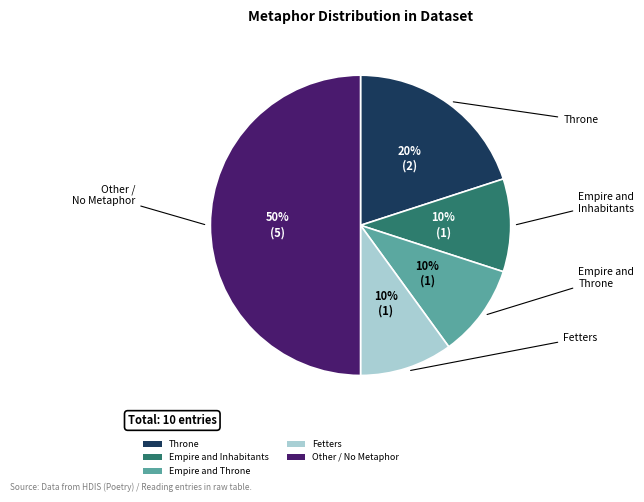

To the nearest percent, what percentage of the pie is Empire and Throne?

10%